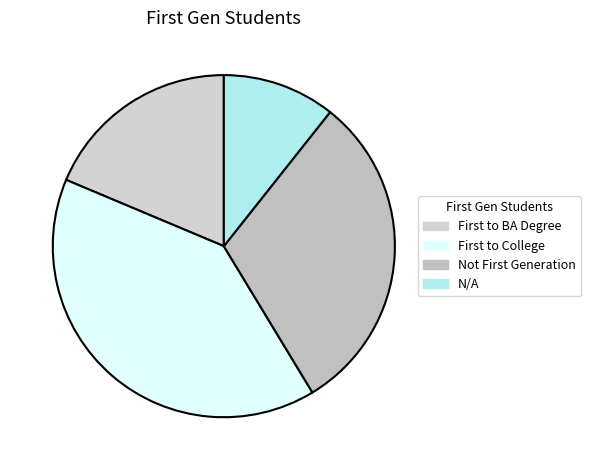

What is the smallest slice in the pie chart?

N/A